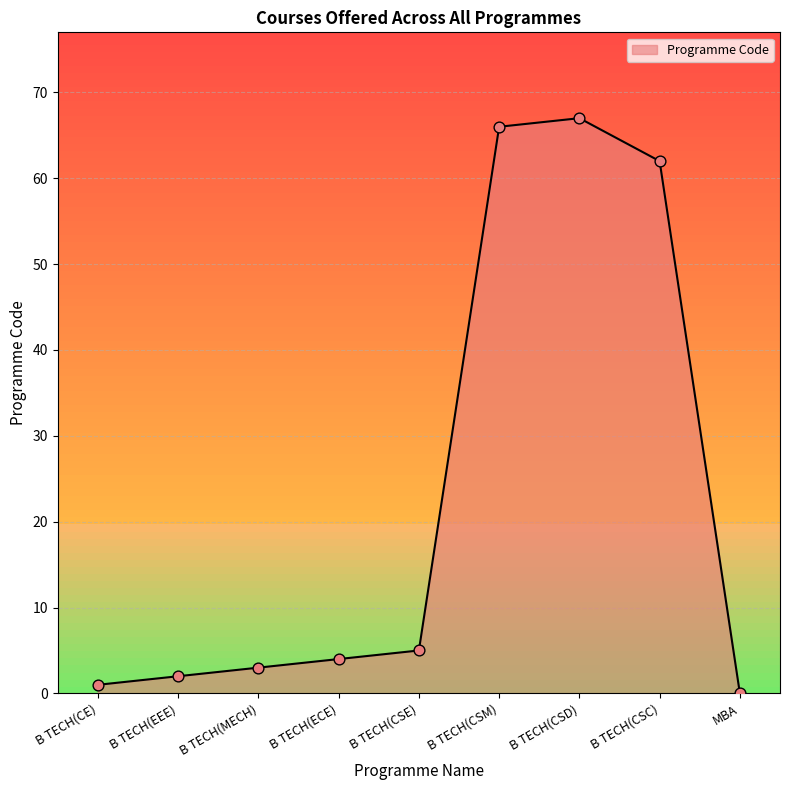

What is the change in value from B TECH(CE) to B TECH(CSD)?

+66